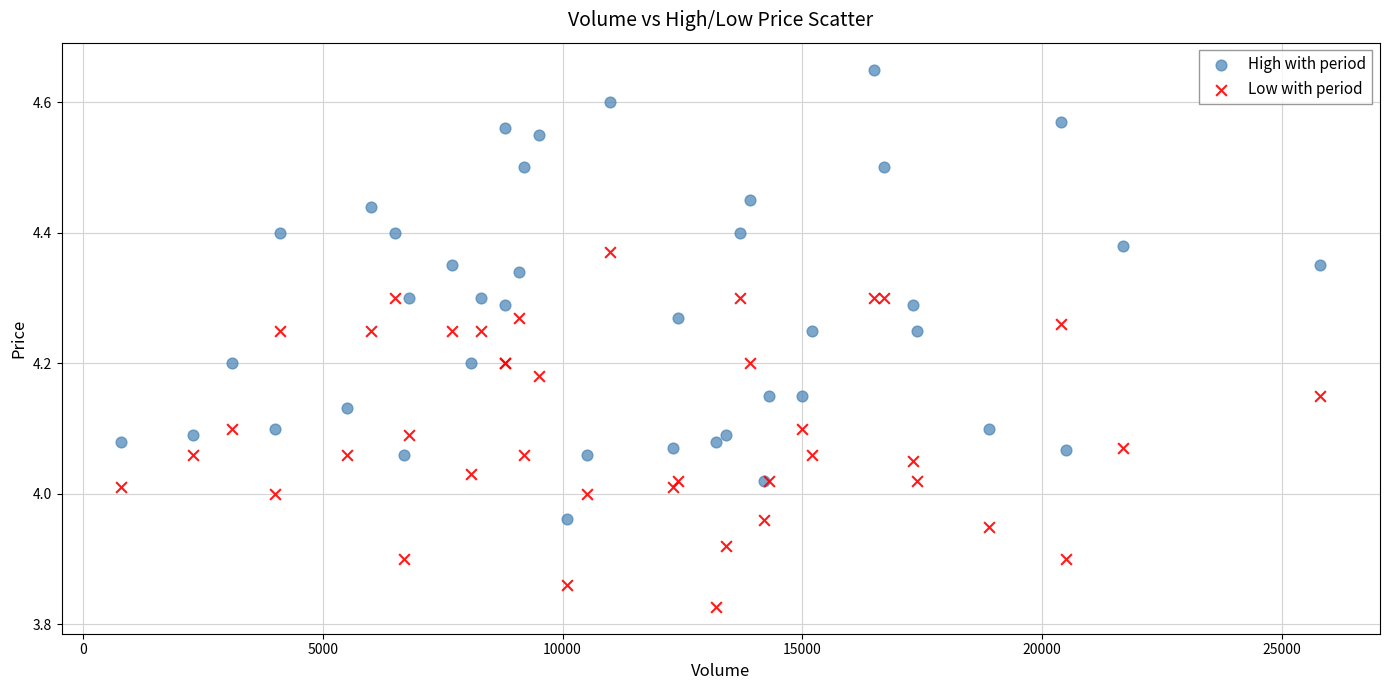

What is the X range (max minus min) for the scatter plot?

25000.0